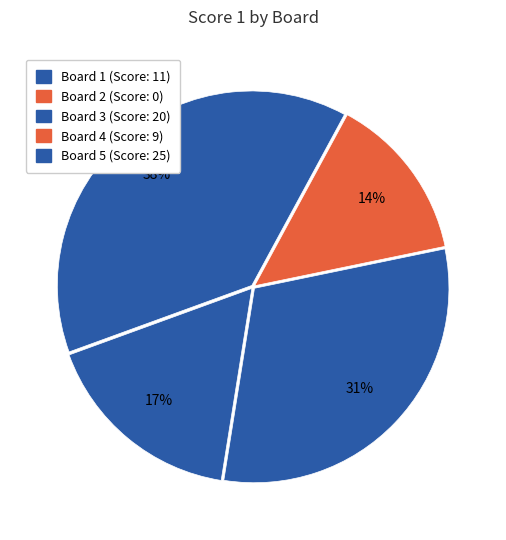

Which category has the smallest portion of the pie?

Board 2